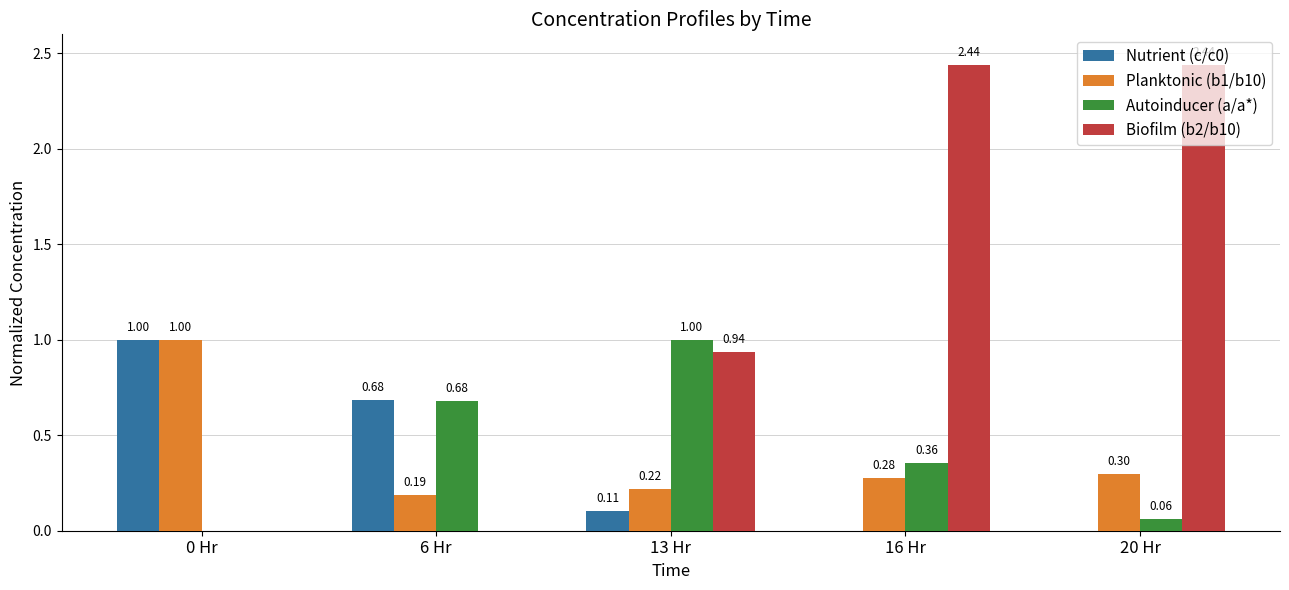

What are all the series names shown in the legend?

Nutrient (c/c0), Planktonic (b1/b10), Autoinducer (a/a*), Biofilm (b2/b10)